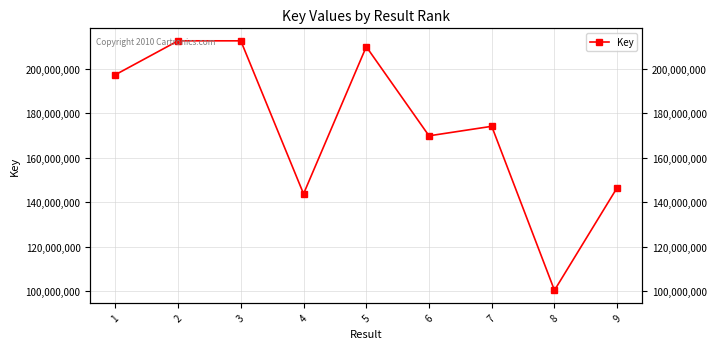

What is the average value?

174173256